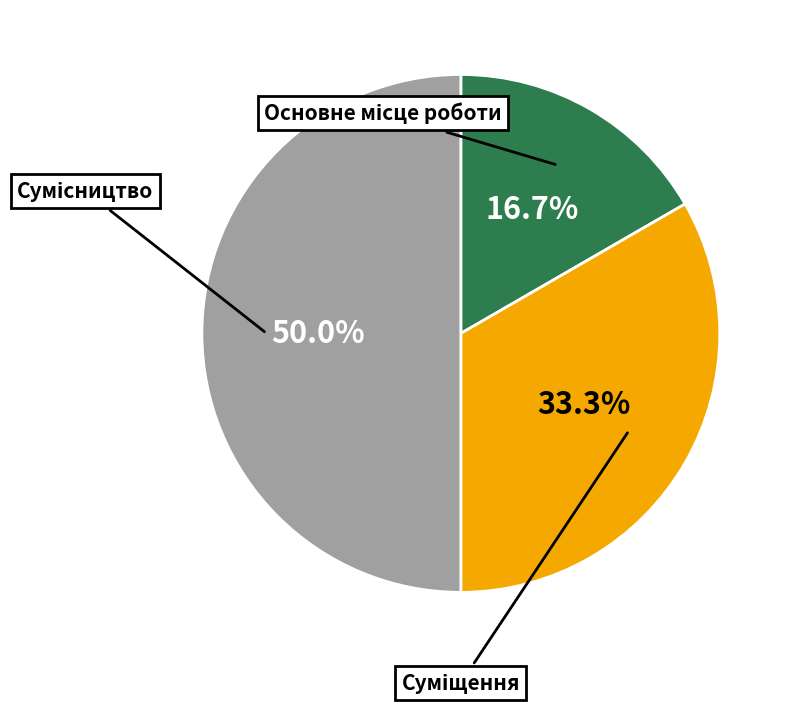

How many segments does this pie chart have?

3